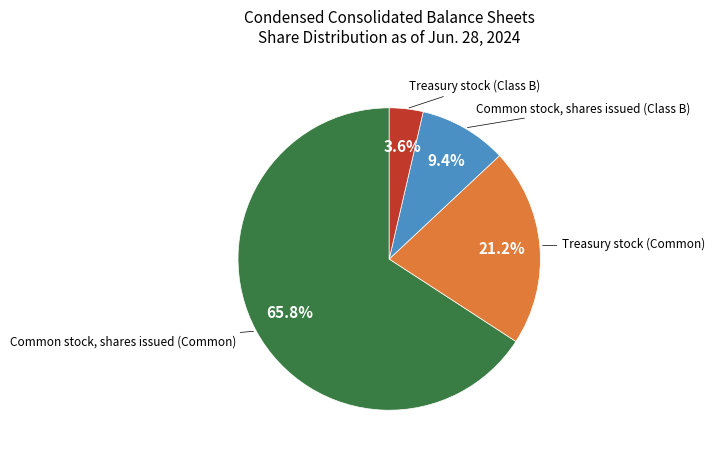

Is there any slice that represents more than half of the pie?

Yes